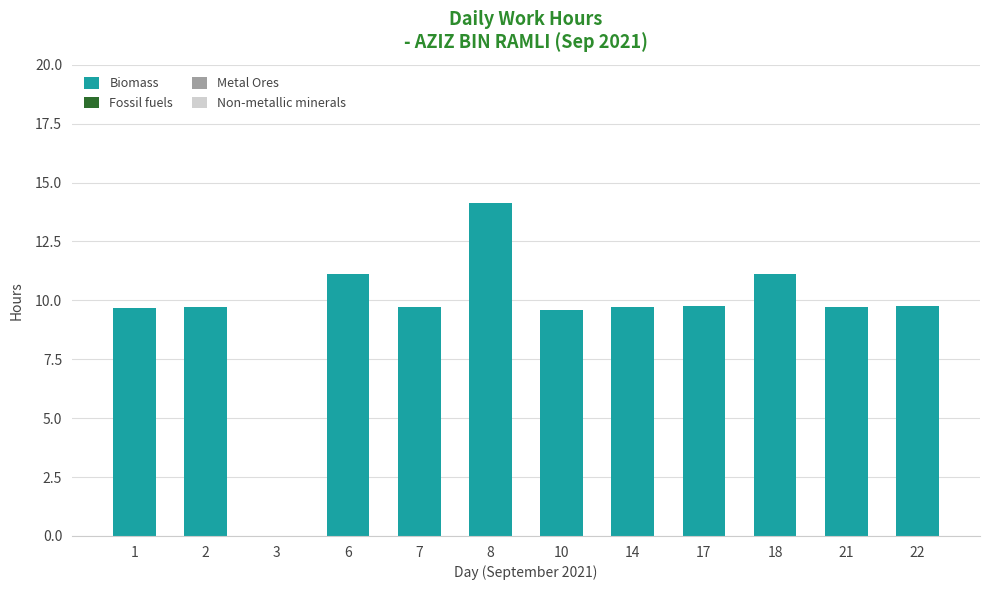

How many data points does each series have?

12